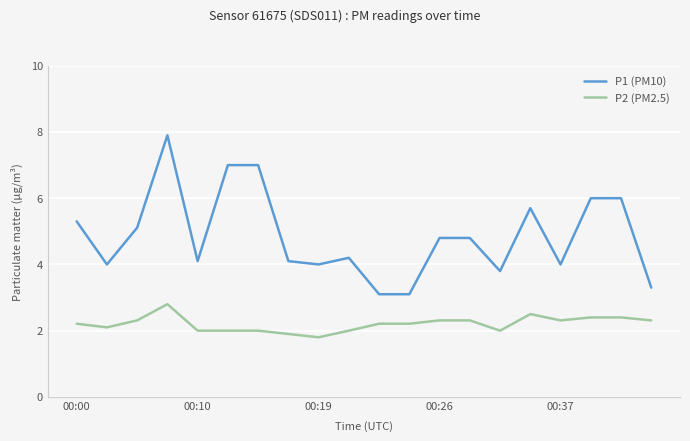

Which series has the largest total across all categories?

P1 (PM10)